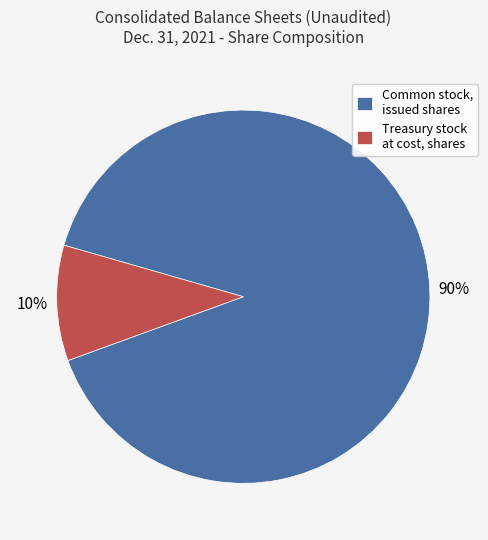

Is the sum of Treasury stock at cost, shares and Common stock, issued shares greater than half?

Yes